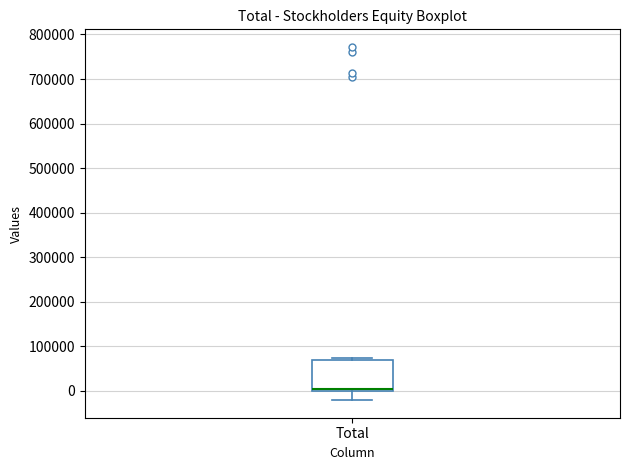

Read this box plot against the y-axis: the position of the median line, the range covered by the box, and the ends of both whiskers. The values are not printed on the chart, so give them approximately, as read against the axis.

median 0 (just above the box's lower edge), box 0 to 70000, whiskers -20000 to 70000 (just above the box's upper edge)